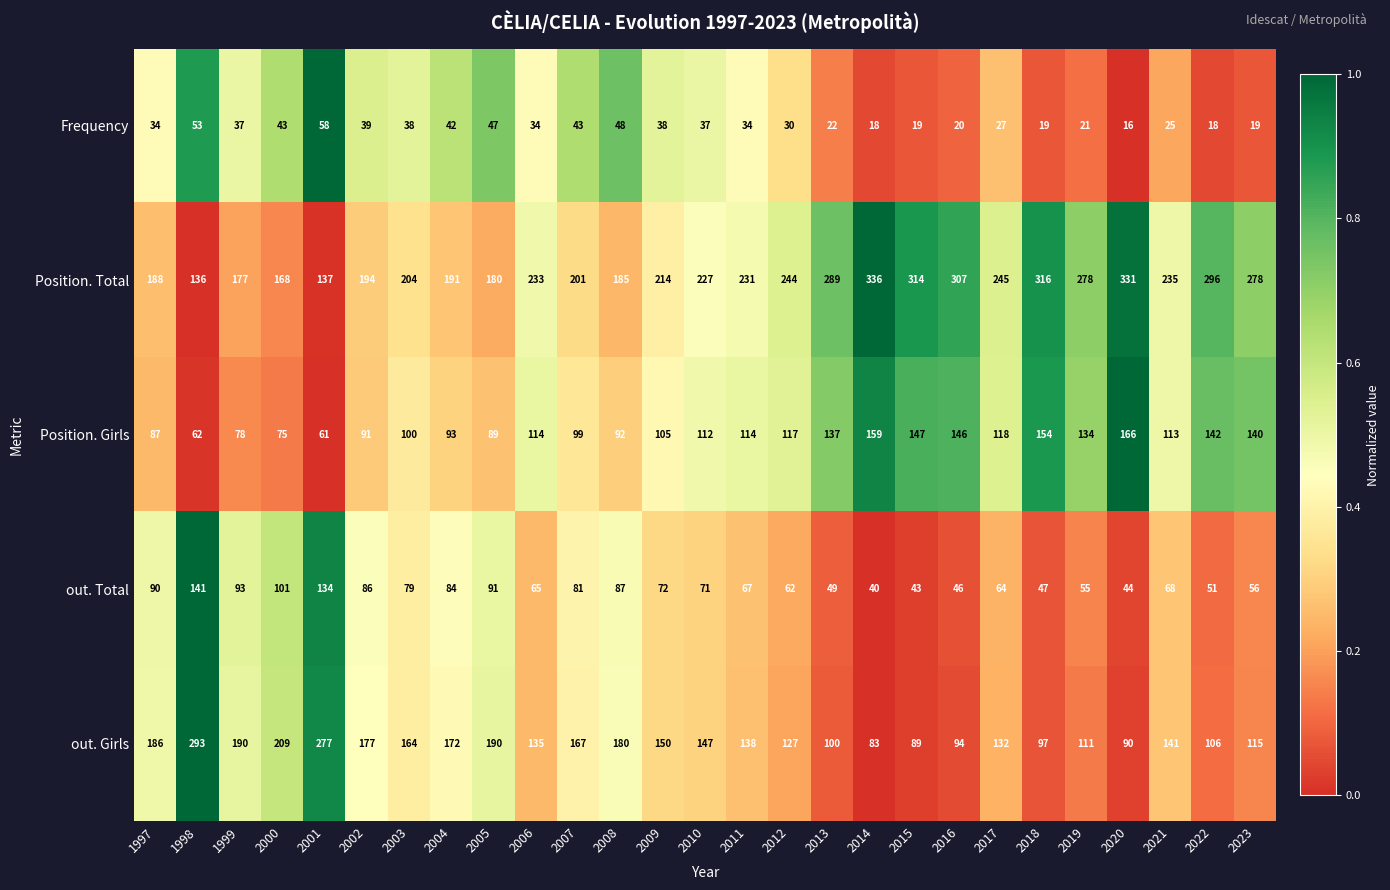

Which series has the largest range (max minus min)?

out. Girls